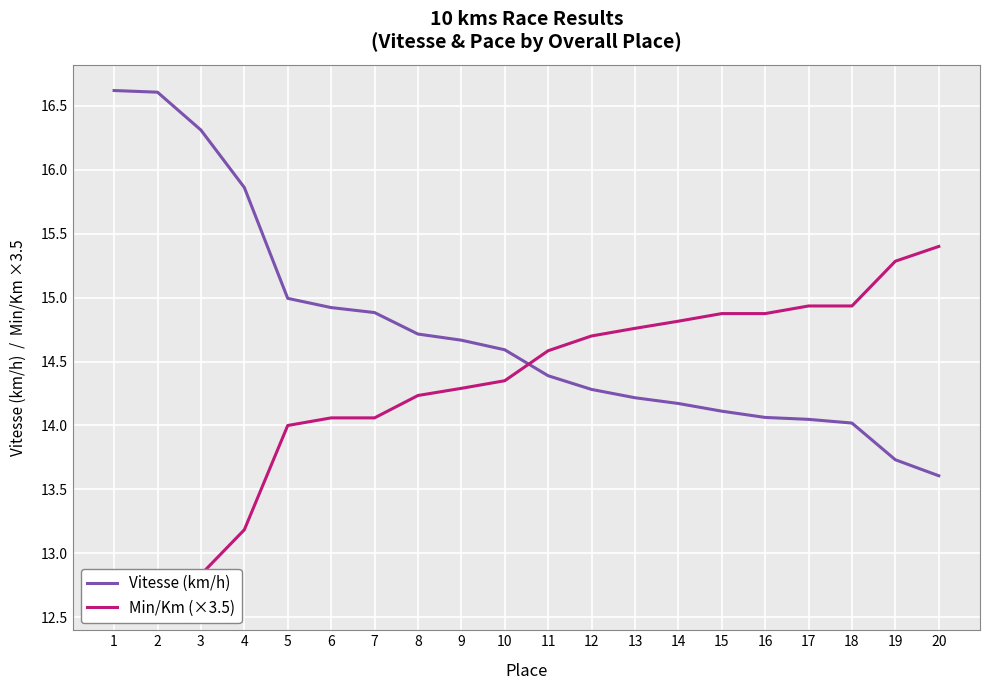

Read the Vitesse (km/h) value at 7.

14.9